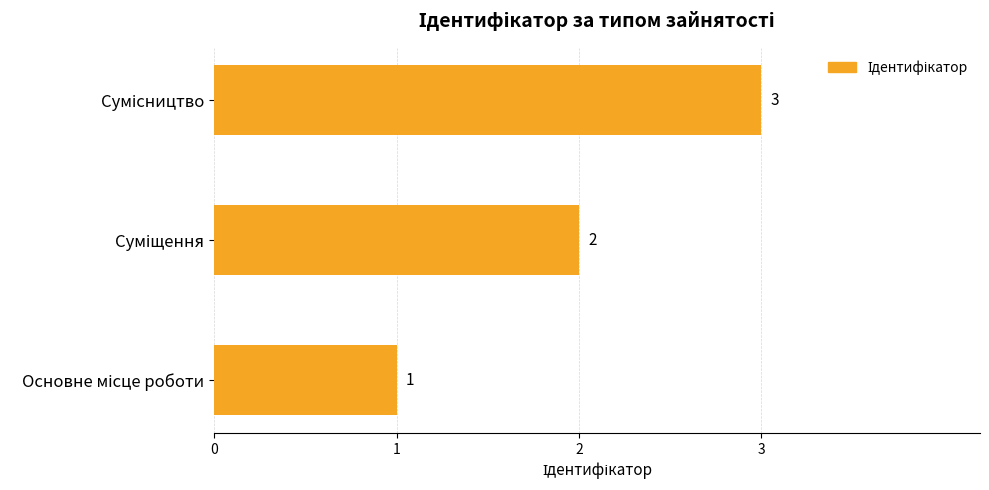

What is the sum of all values?

6